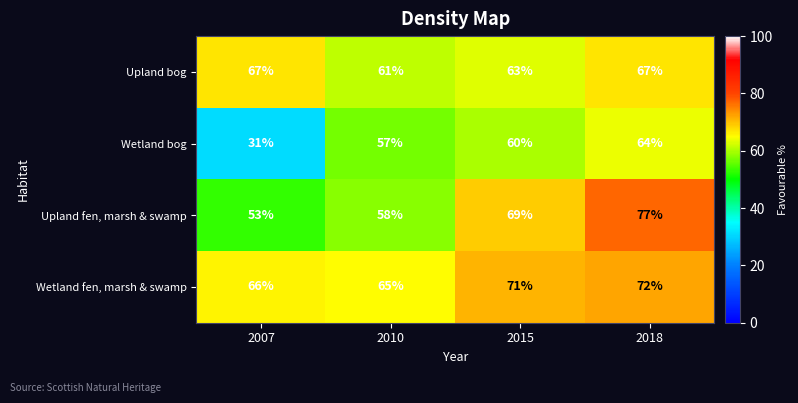

What is the approximate value of Wetland bog at 2018?

64